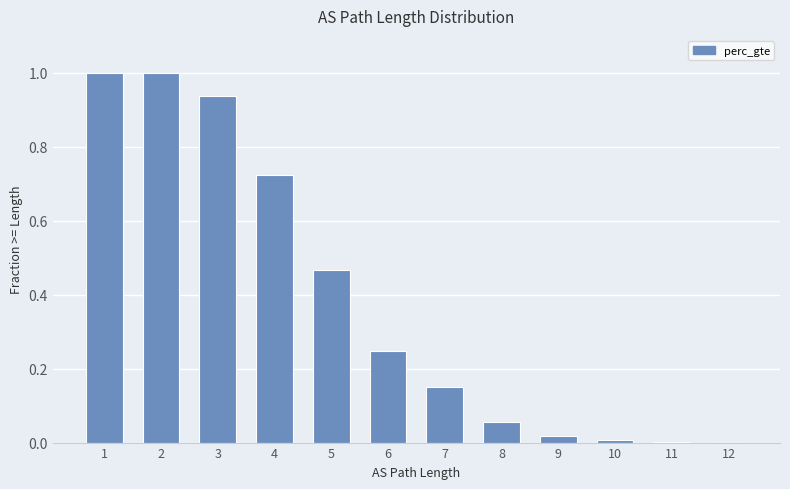

What is the greatest value displayed?

1.0